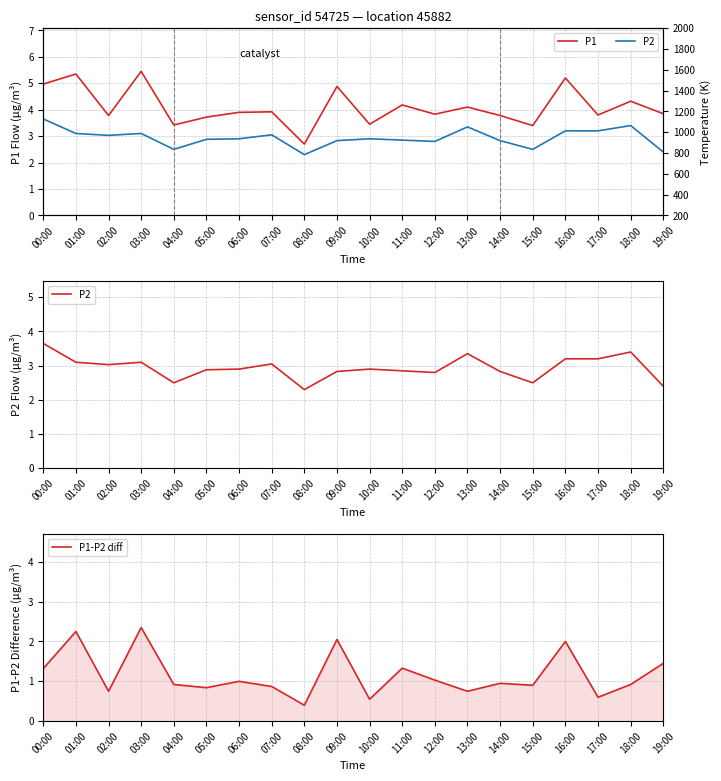

True or false: P1-P2 diff has a value of 2.4 at 03:00.

True